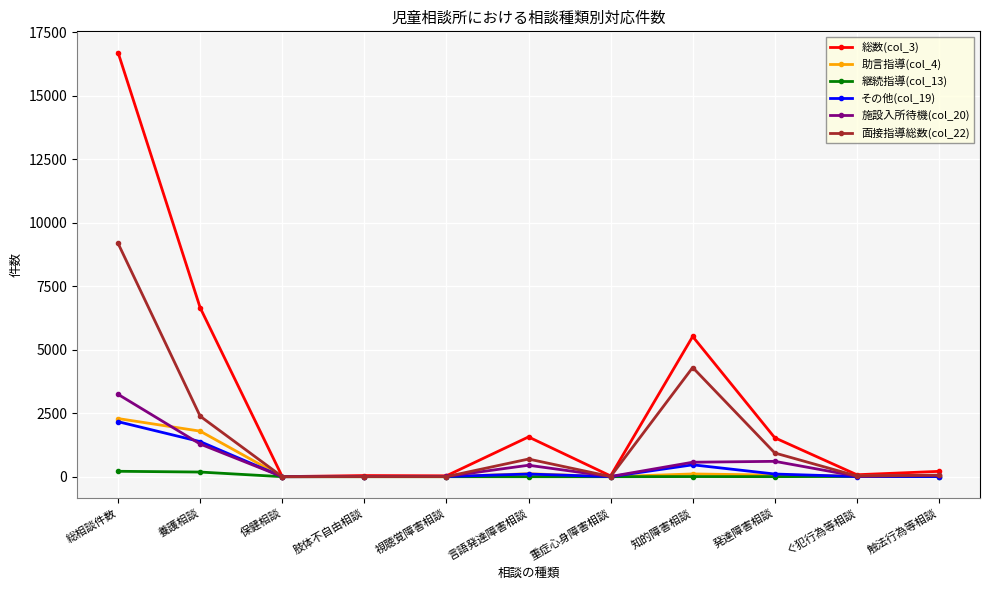

Which series has the largest total across all categories?

総数(col_3)